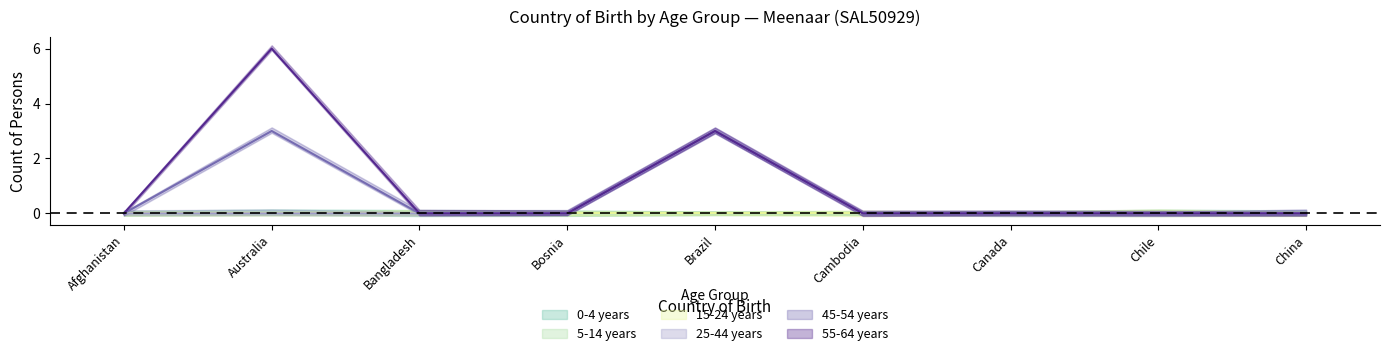

True or false: 0-4 years has a value of 0 at Chile.

True